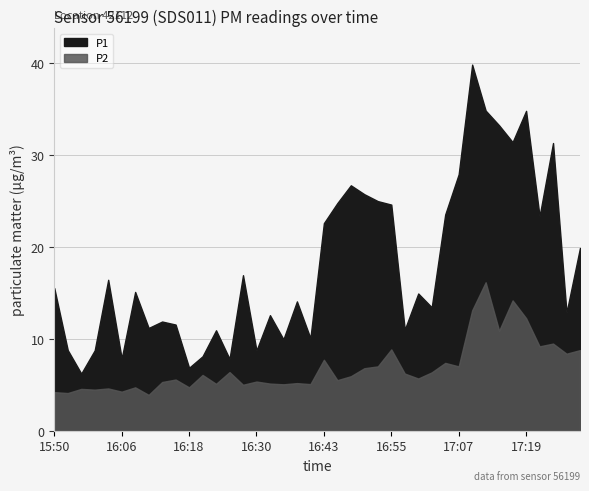

True or false: P2 has a value of 6.9 at 16:33.

False